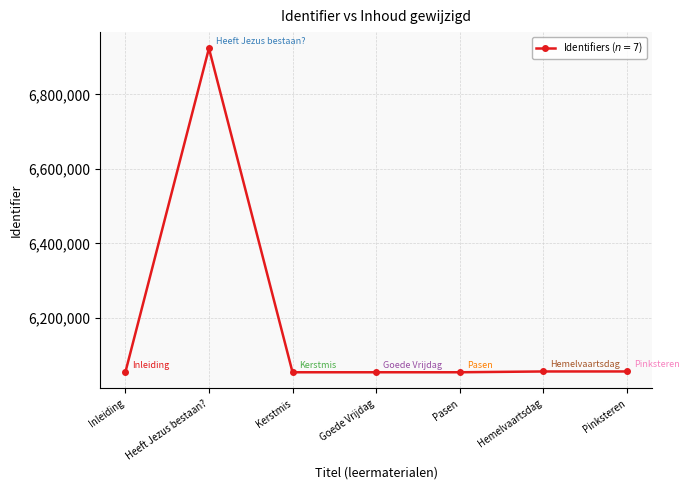

What is the value of the 6th point from the left?

6055693